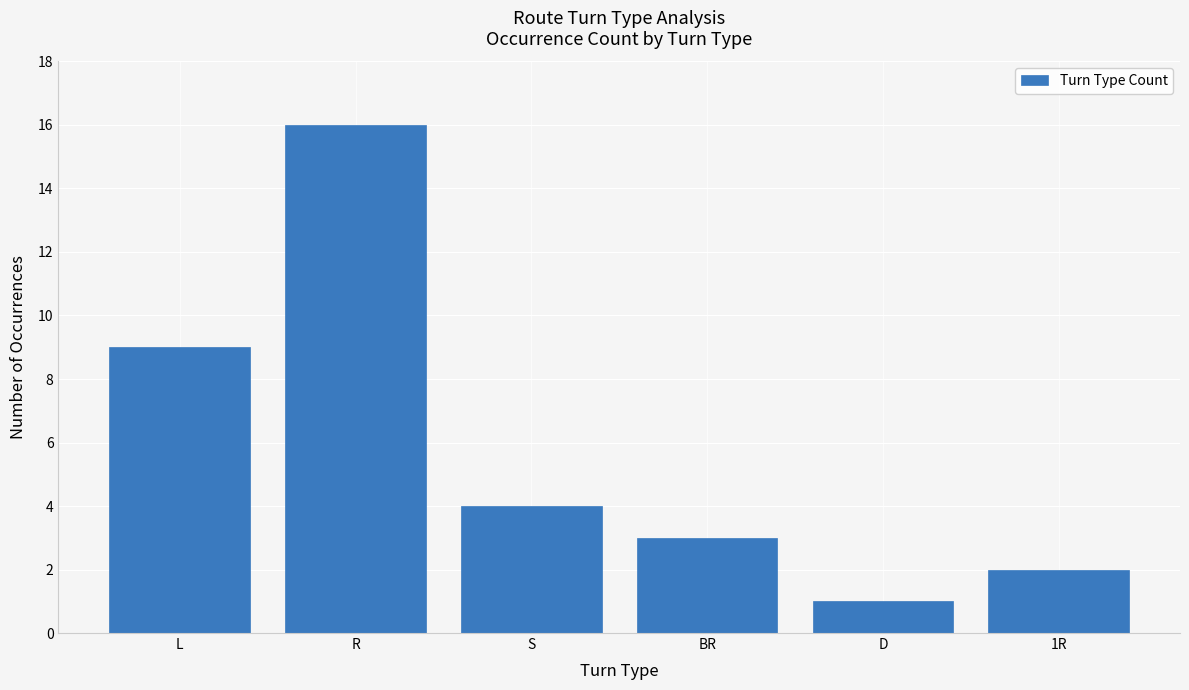

Which label corresponds to the smallest value in the chart?

D